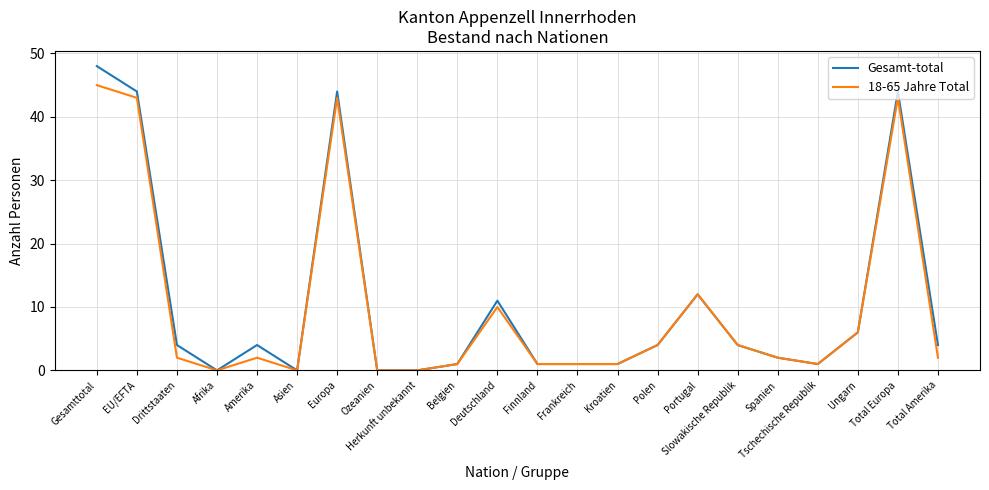

What is the maximum value shown in the chart?

48